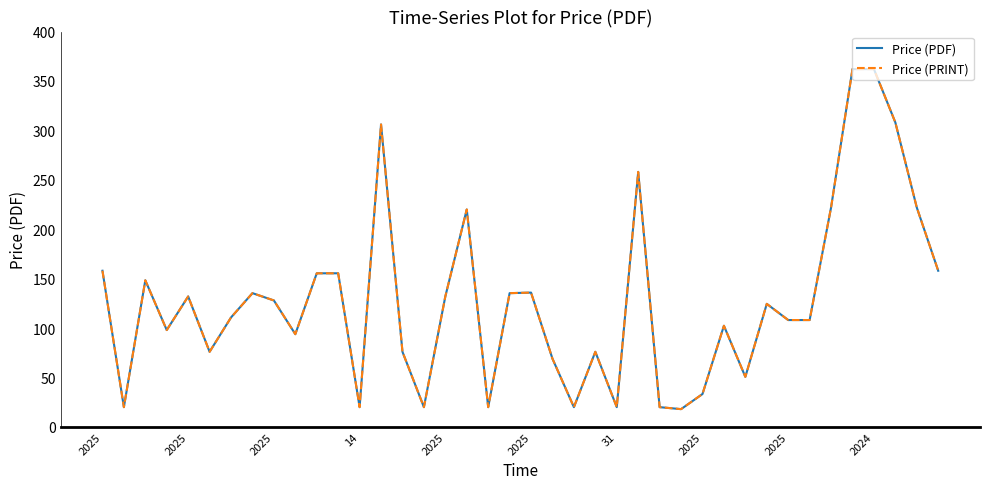

Reading left to right, what are all the values shown in this chart?

Price (PDF): 158.0	20.0	148.3	98.0	132.0	76.0	110.8	135.3	127.9	93.8	155.4	155.4	20.0	306.0	76.0	20.0	132.0	220.0	20.0	135.3	135.9	69.0	20.0	76.0	20.0	258.0	20.0	18.0	33.3	102.3	50.6	124.5	108.1	108.1	222.0	362.0	362.0	308.0	222.0	158.0
Price (PRINT): 158.0	20.0	148.3	98.0	132.0	76.0	110.8	135.3	127.9	93.8	155.4	155.4	20.0	306.0	76.0	20.0	132.0	220.0	20.0	135.3	135.9	69.0	20.0	76.0	20.0	258.0	20.0	18.0	33.3	102.3	50.6	124.5	108.1	108.1	222.0	362.0	362.0	308.0	222.0	158.0